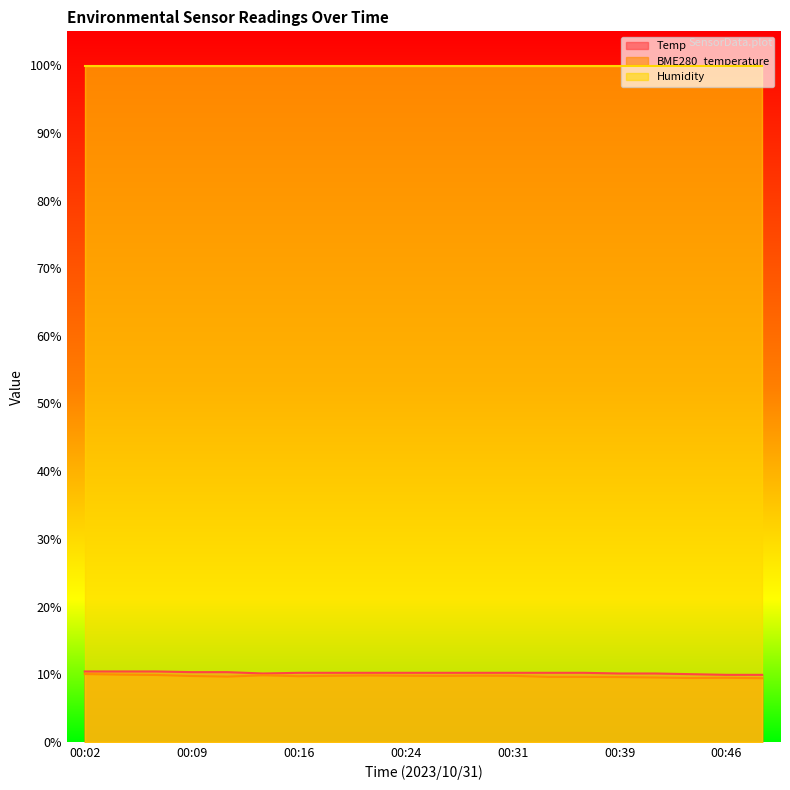

What is the value of the BME280_temperature point at the 3rd from the left?

9.9